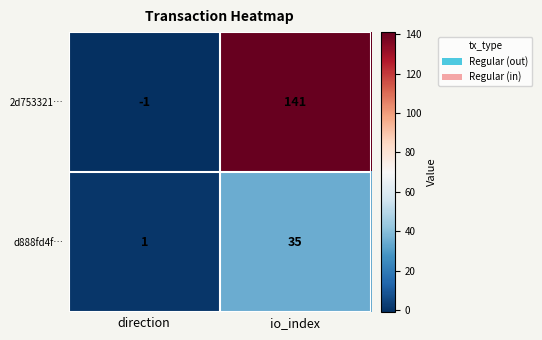

What value does the d888fd4f… series have at io_index?

35